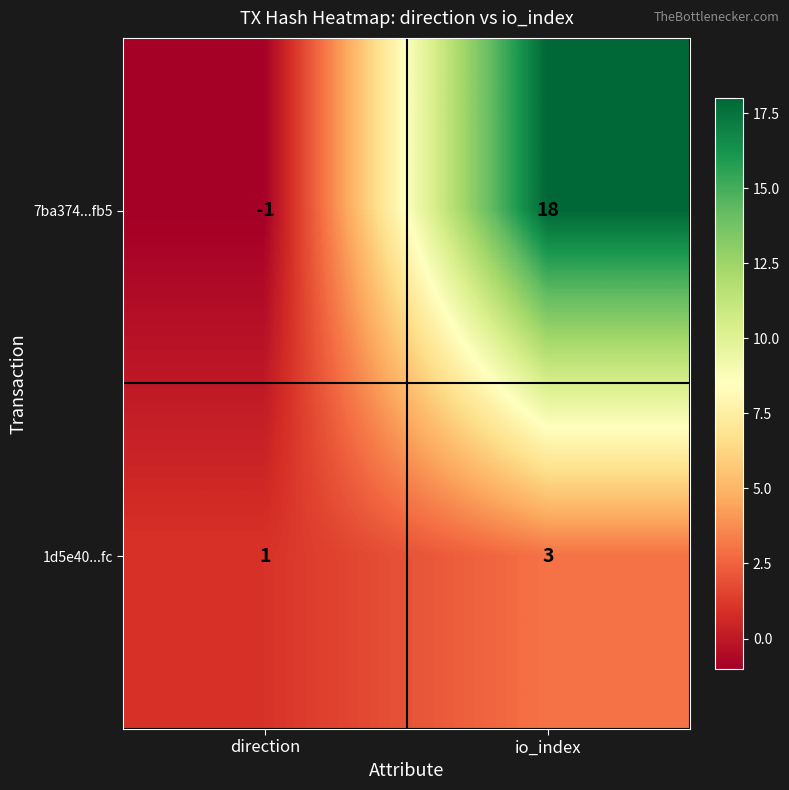

At which category does the chart reach its minimum across all series?

direction